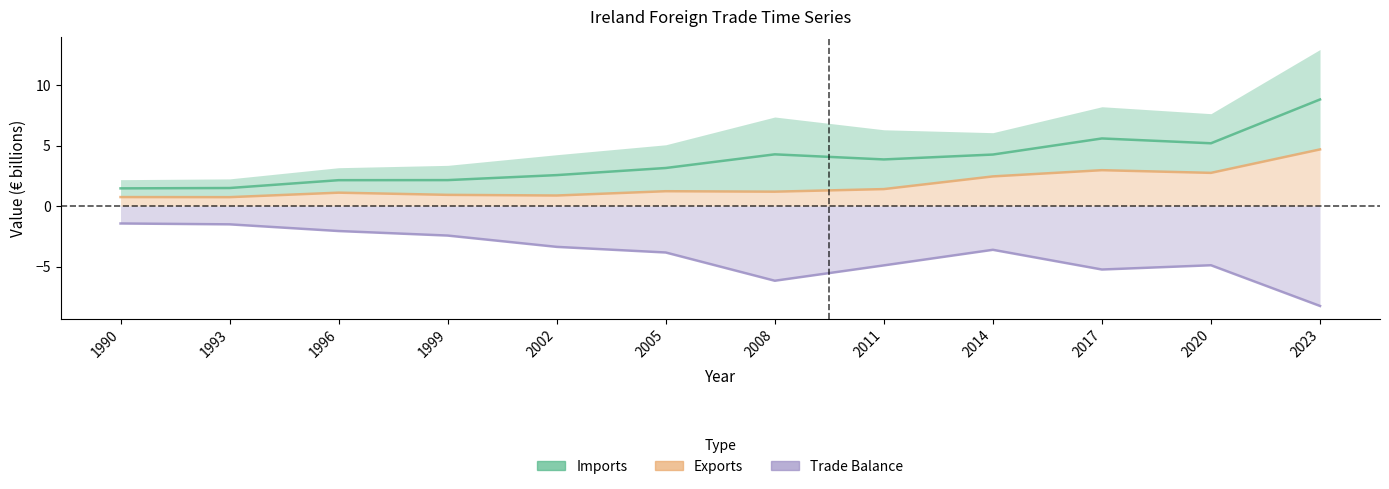

What is the sum of all Exports values?

21.1